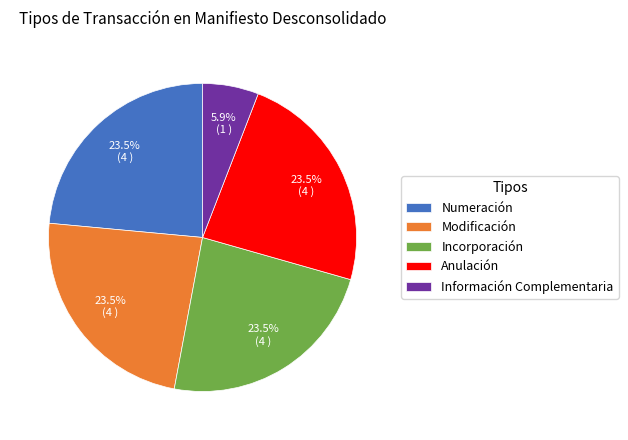

Approximately how many times larger is the value at Numeración compared to Incorporación?

1.0